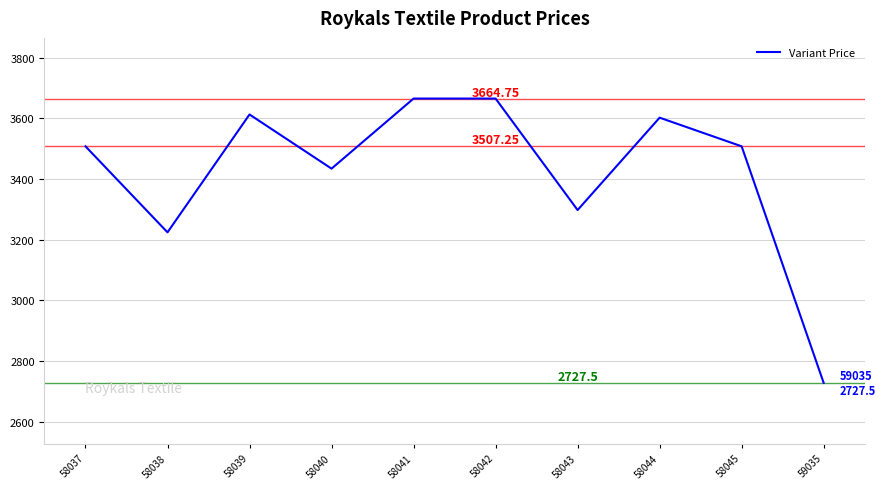

True or false: the data shows 3664.8 at 58041.

True